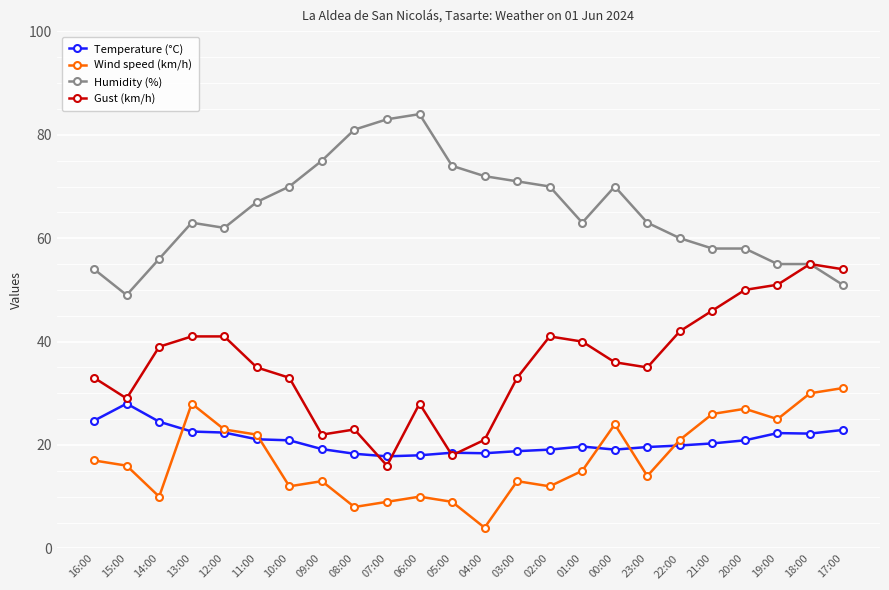

Is the value of Humidity (%) at 09:00 greater than the value of Temperature (°C) at 18:00?

Yes